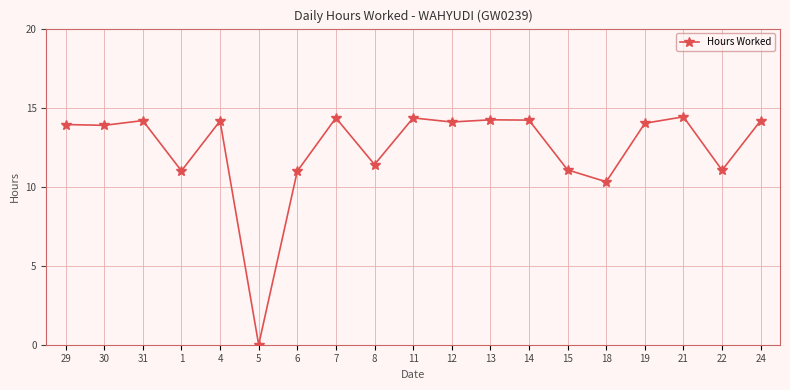

Which has a higher value, 8 or 13?

13